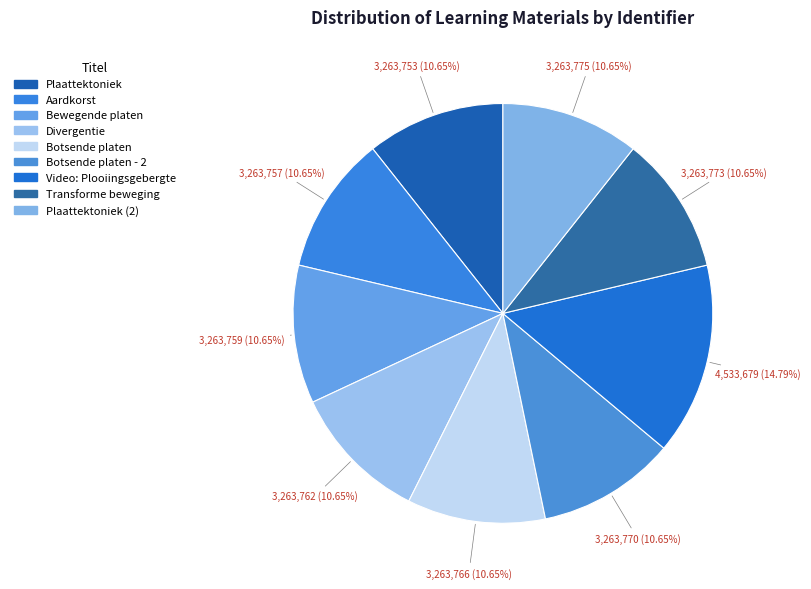

Rank the categories by value from highest to lowest.

Video: Plooiingsgebergte, Plaattektoniek (2), Transforme beweging, Botsende platen - 2, Botsende platen, Divergentie, Bewegende platen, Aardkorst, Plaattektoniek